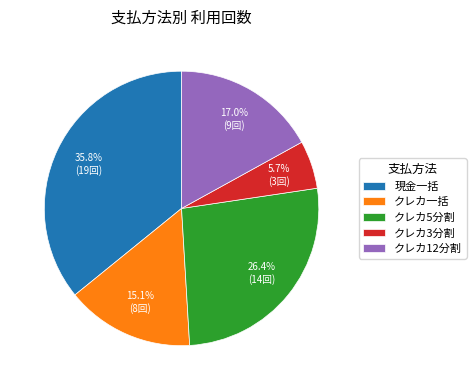

To the nearest percent, what portion does クレカ3分割 represent?

6%